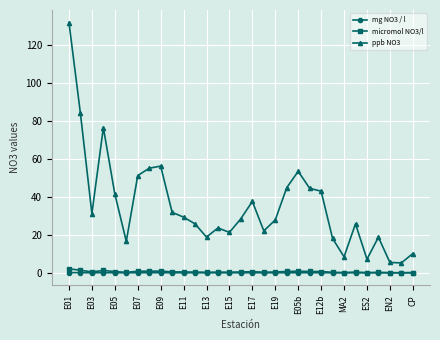

Rank the series by their maximum value, from highest to lowest.

ppb NO3, micromol NO3/l, mg NO3 / l